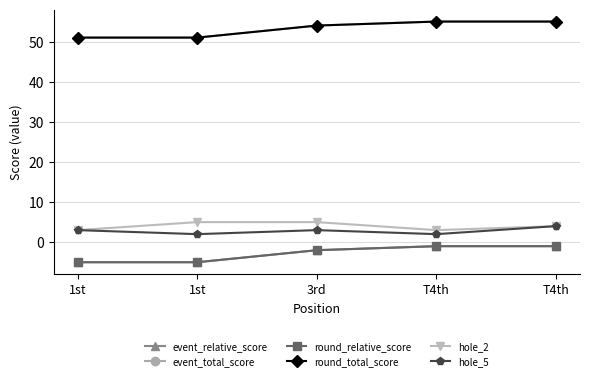

How many lines are shown in the chart?

6